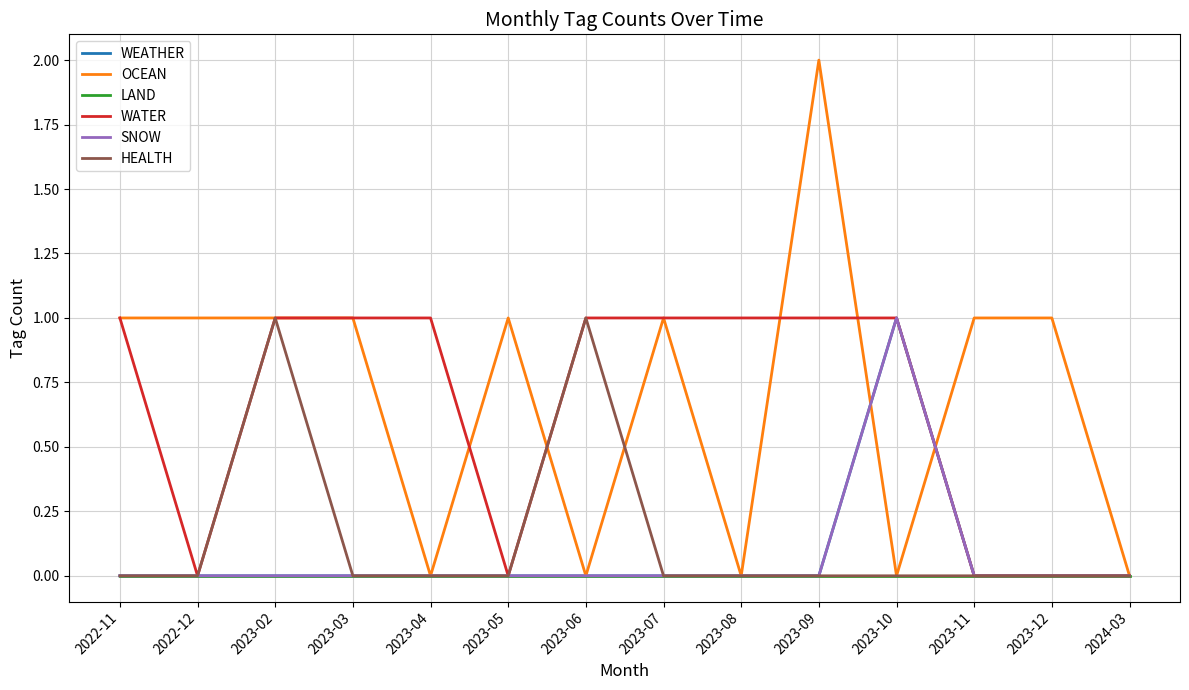

What is the spread (max minus min) of values at 2023-05?

1